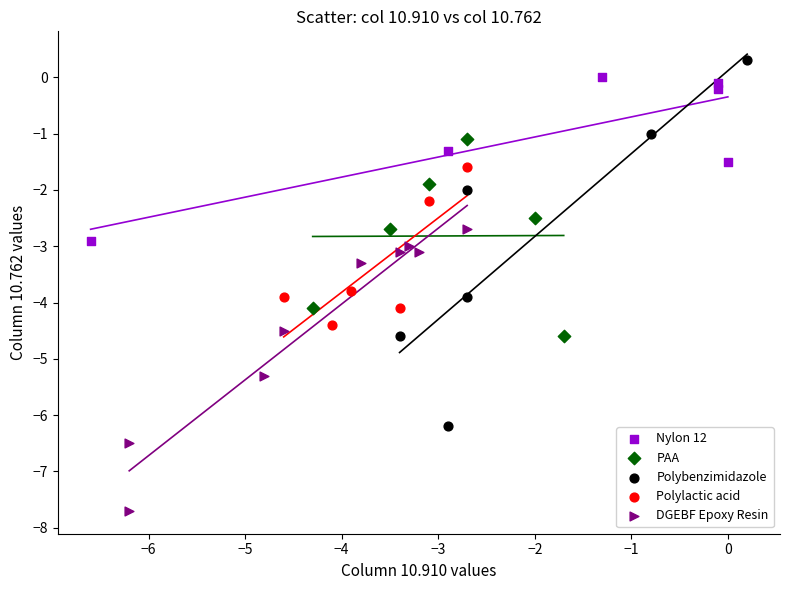

Which series contains the lowest Y value?

DGEBF Epoxy Resin